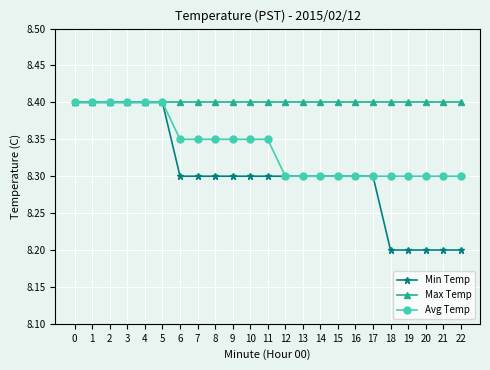

What is the total value across all series at 14?

25.0